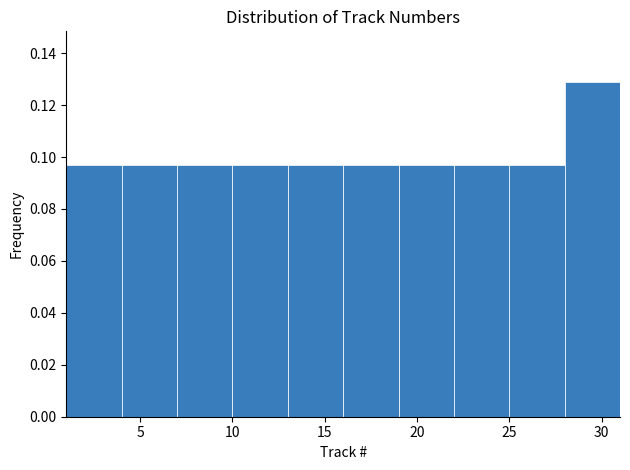

Reading left to right, list every bar in this chart as the range it spans on the x-axis followed by its height. The values are not printed on the chart, so give them approximately, as read against the axis.

1 to 4: 0.096
4 to 7: 0.096
7 to 10: 0.096
10 to 13: 0.096
13 to 16: 0.096
16 to 19: 0.096
19 to 22: 0.096
22 to 25: 0.096
25 to 28: 0.096
28 to 31: 0.130